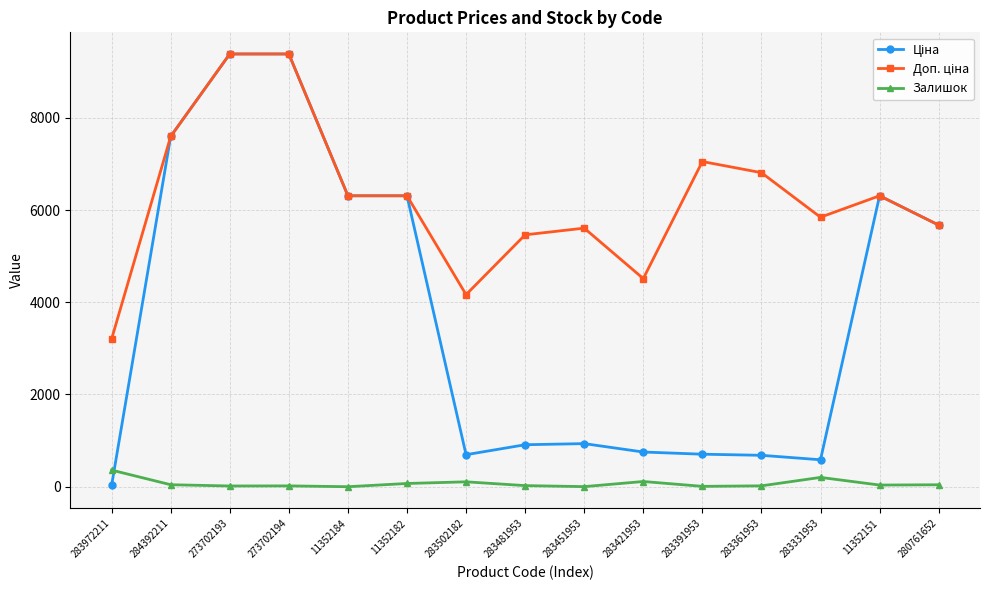

What is the total value across all series at 11352151?

12653.5